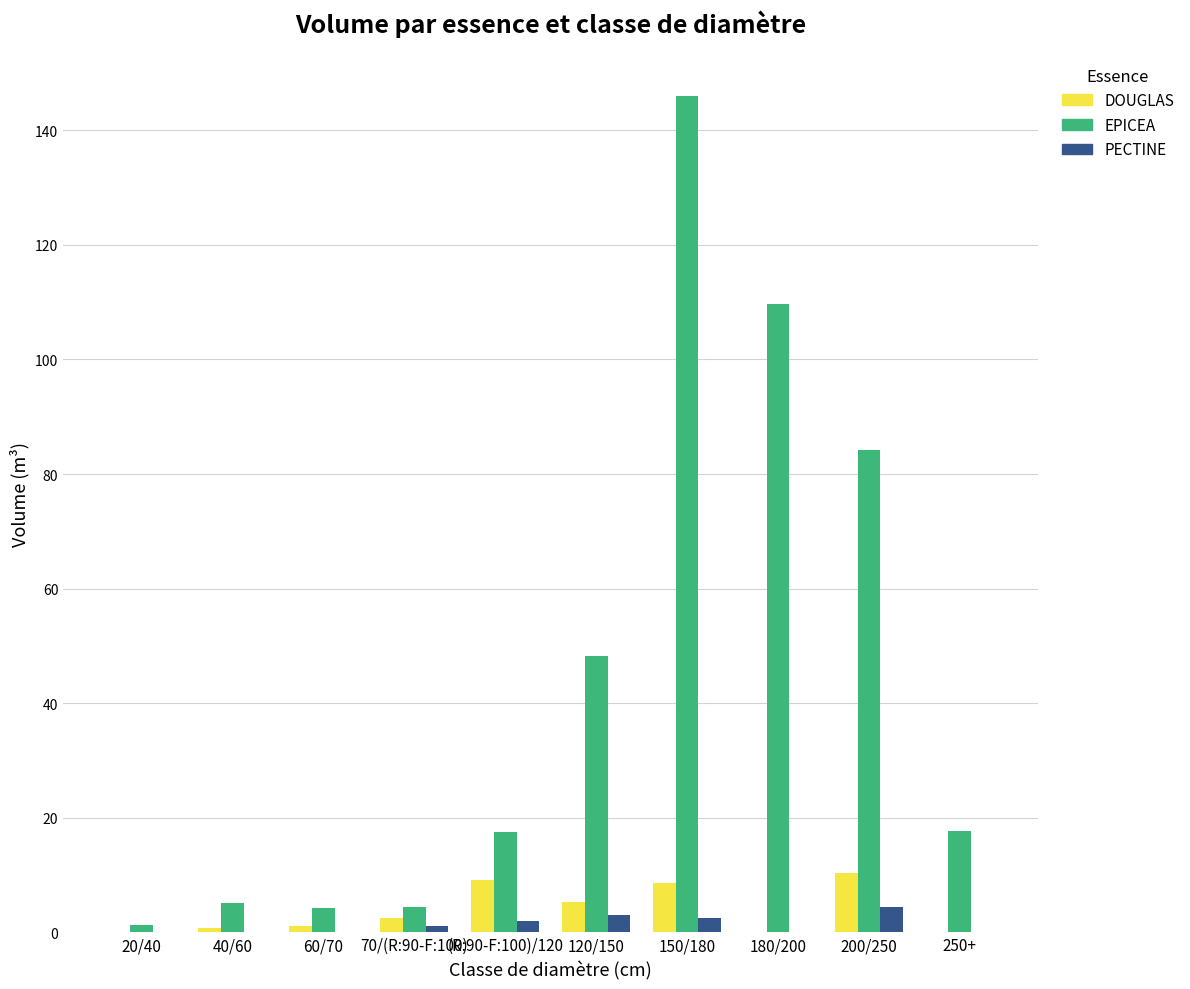

What is the sum of all PECTINE values?

13.2